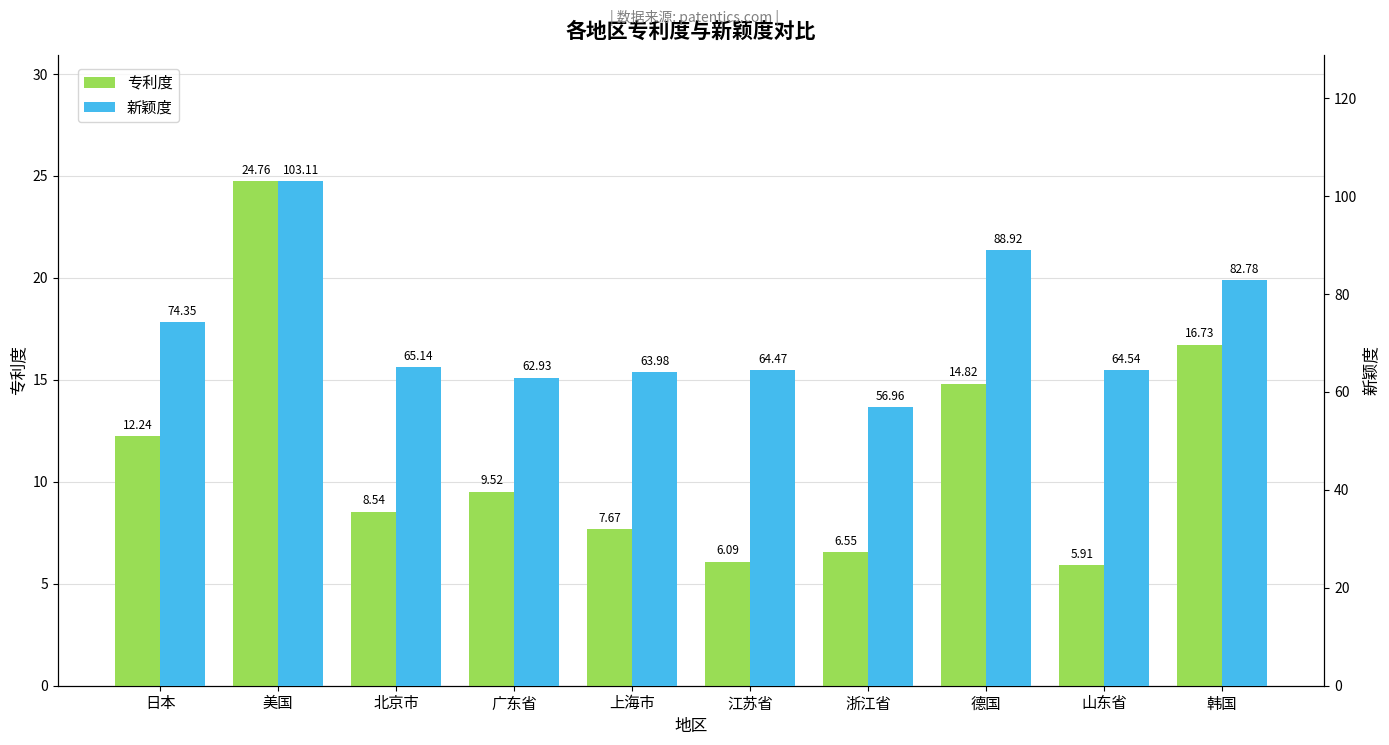

Are the bars grouped side by side (vs. stacked)?

Yes